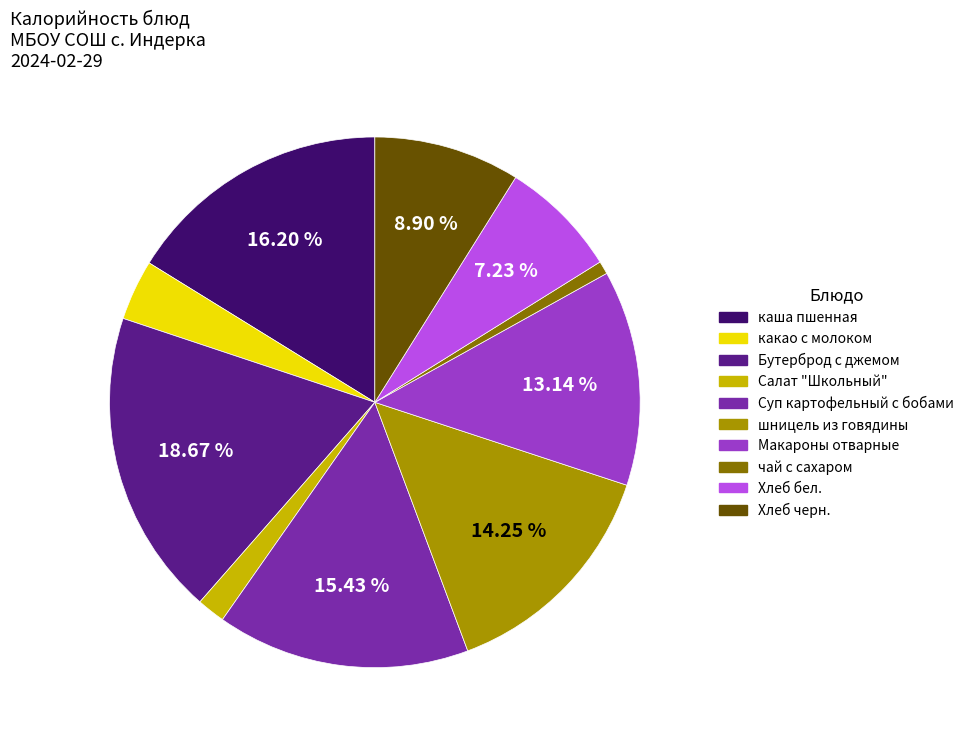

To the nearest percent, what portion does Суп картофельный с бобами represent?

15%